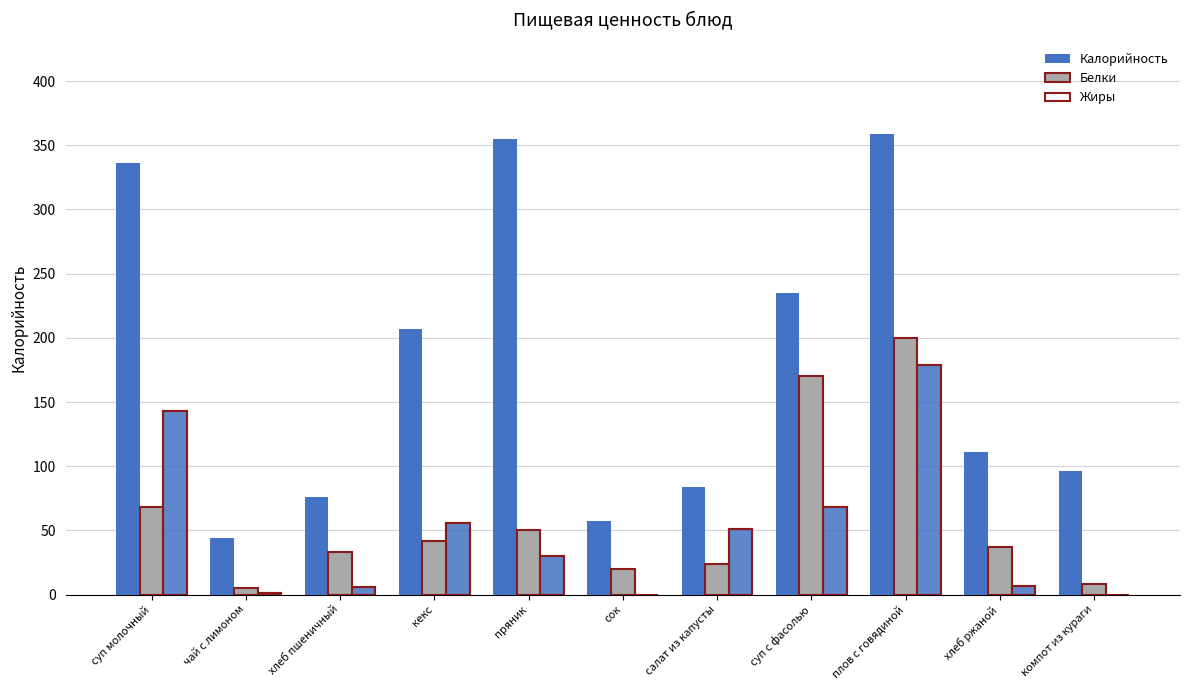

Which series has the largest range (max minus min)?

Калорийность